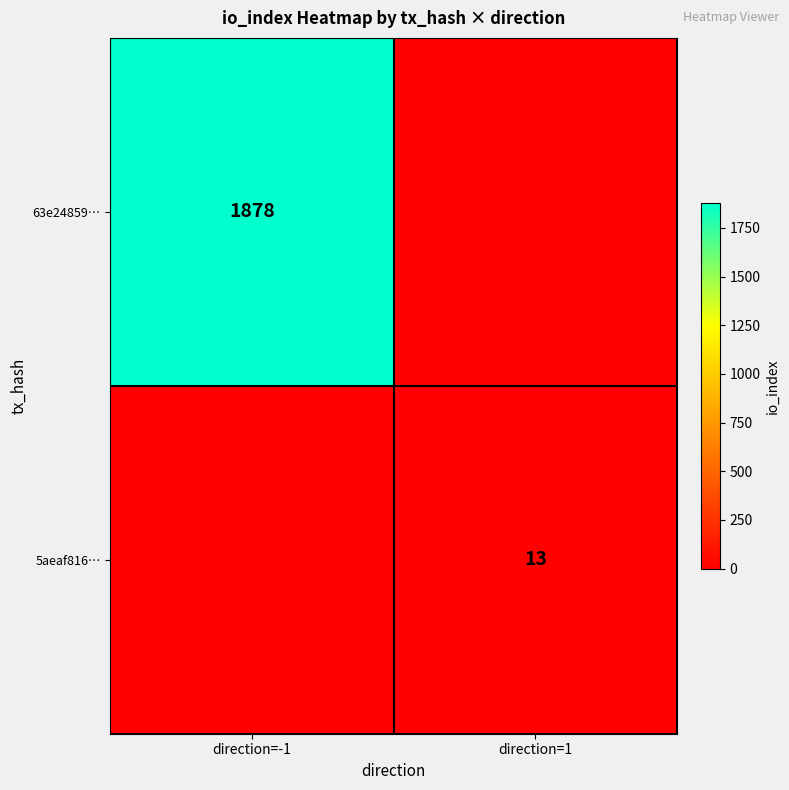

The value of 63e24859… at direction=-1 is 1878. True or false?

True